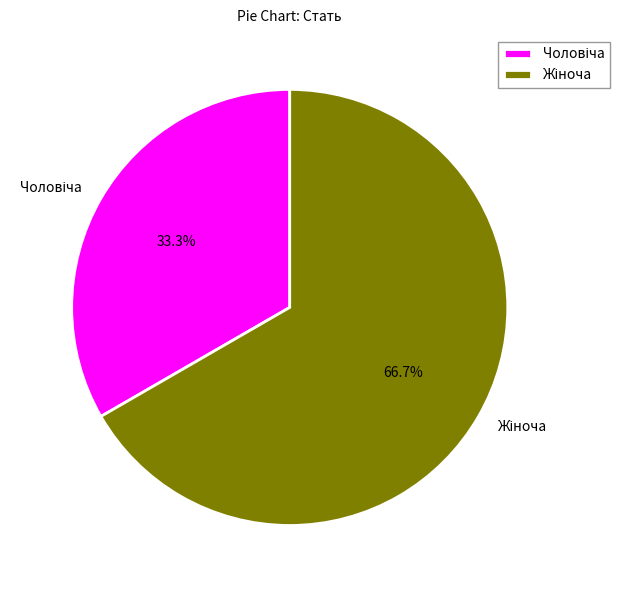

Does any single category account for the majority?

Yes